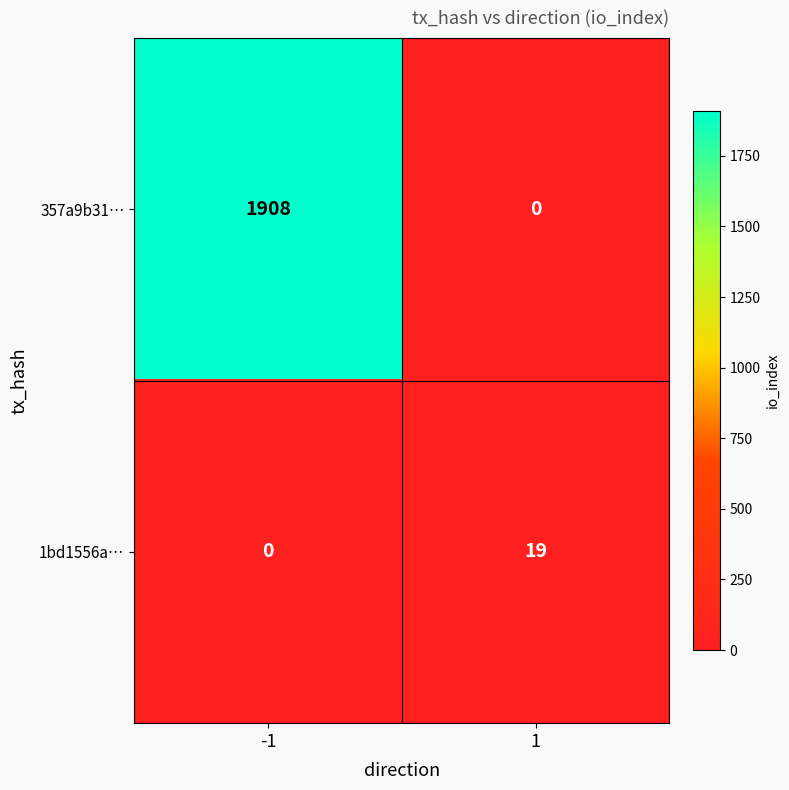

What is the average value of the 357a9b31… series?

954